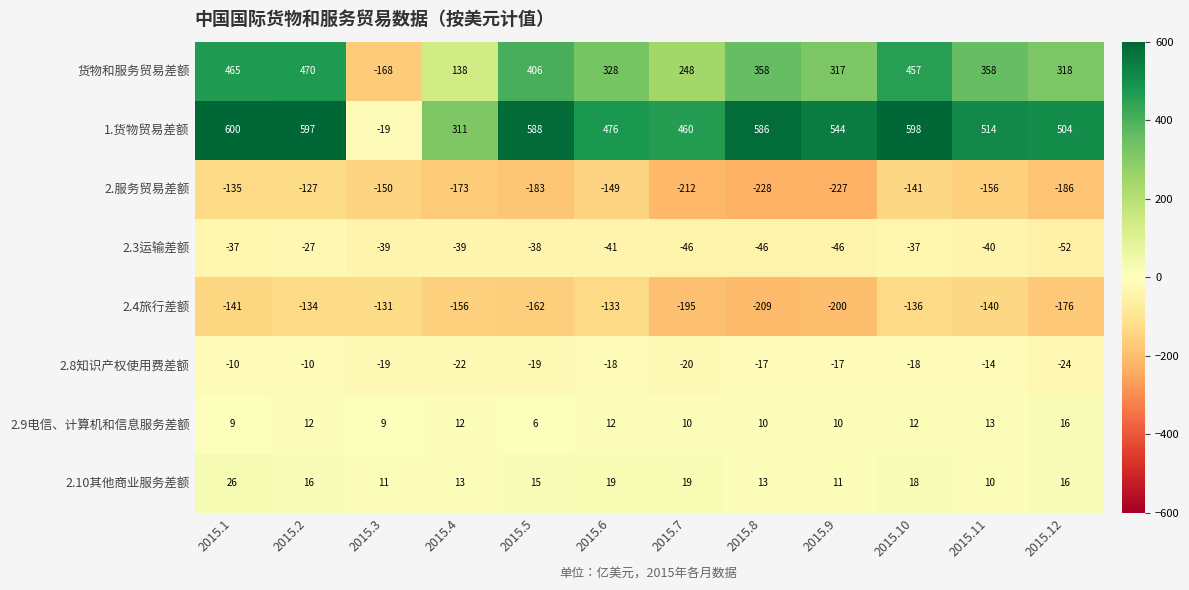

List the series in order of their peak value, highest first.

1.货物贸易差额, 货物和服务贸易差额, 2.10其他商业服务差额, 2.9电信、计算机和信息服务差额, 2.8知识产权使用费差额, 2.3运输差额, 2.服务贸易差额, 2.4旅行差额